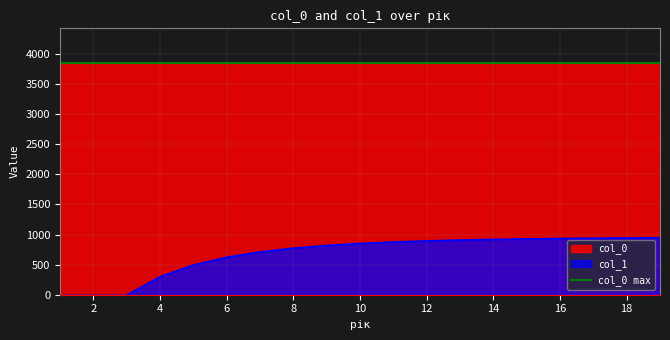

List the labels in order of value, largest first.

19, 18, 17, 16, 15, 14, 13, 12, 11, 10, 9, 8, 7, 6, 5, 4, 3, 2, 1